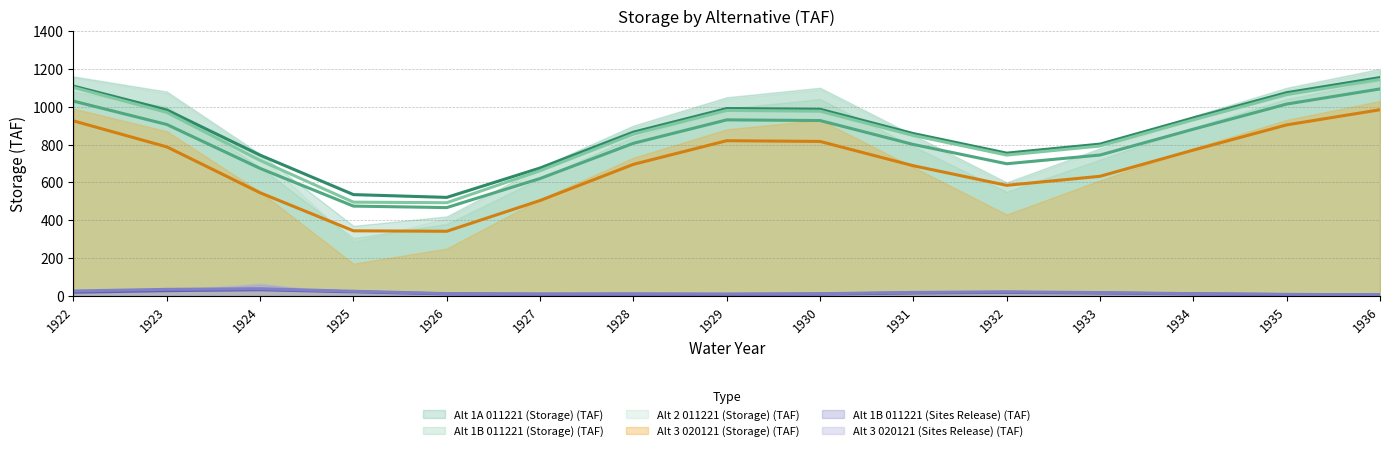

The Alt 1B 011221 (Sites Release) (TAF) series shows -40.5 at 1934. True or false?

False